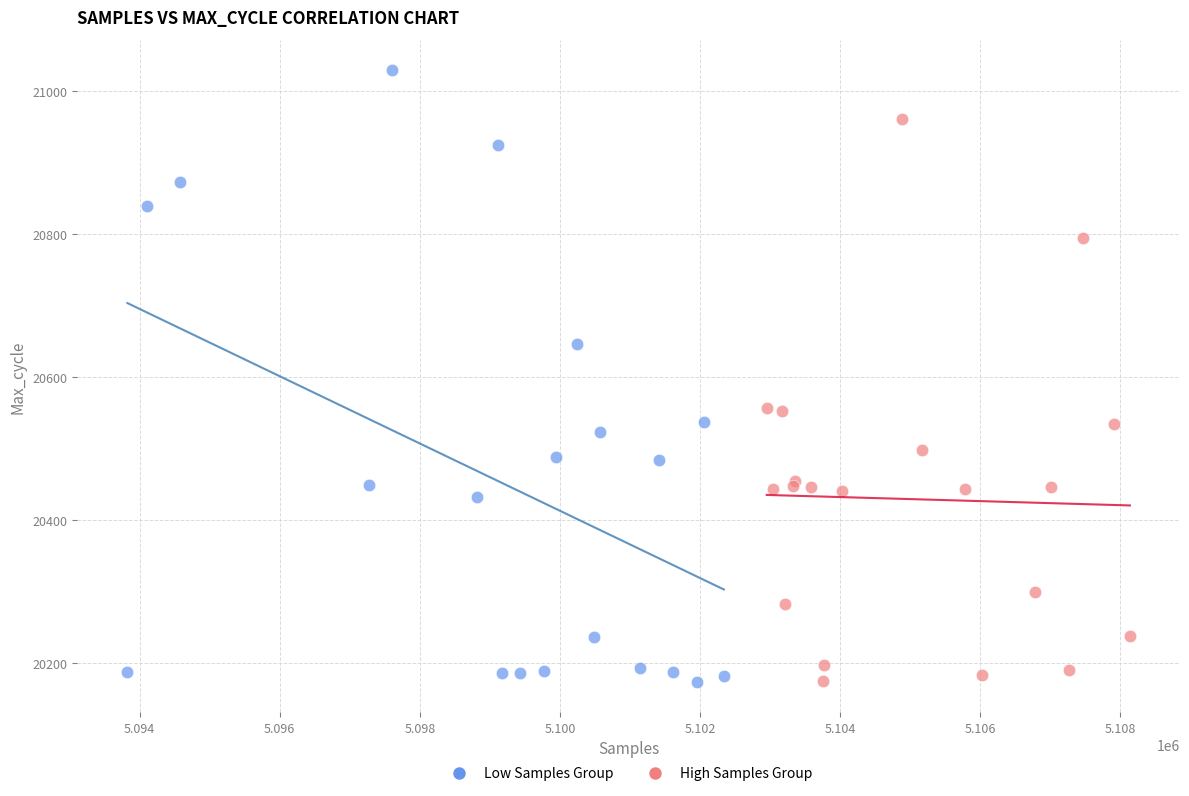

Which series reaches the maximum Y coordinate?

Low Samples Group